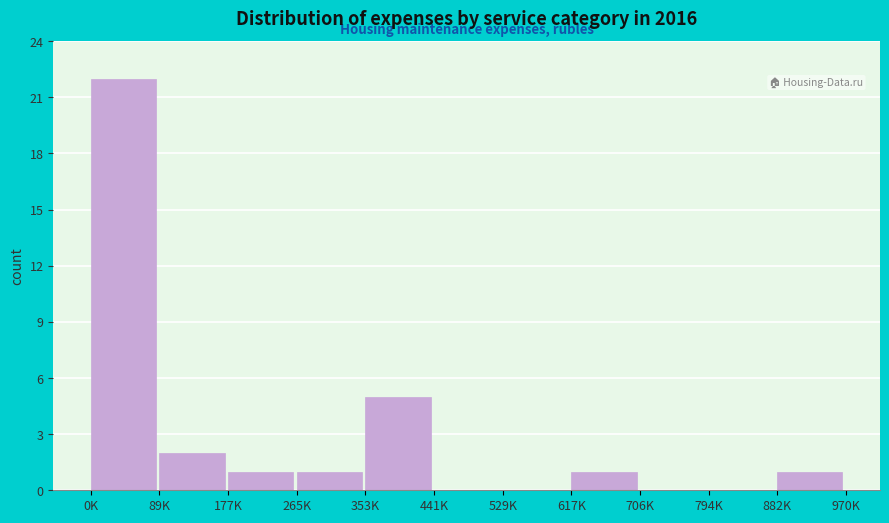

Reading left to right, transcribe all the data shown in this chart.

0K=22	89K=2	177K=1	265K=1	353K=5	441K=0	529K=0	617K=1	706K=0	794K=0	882K=1